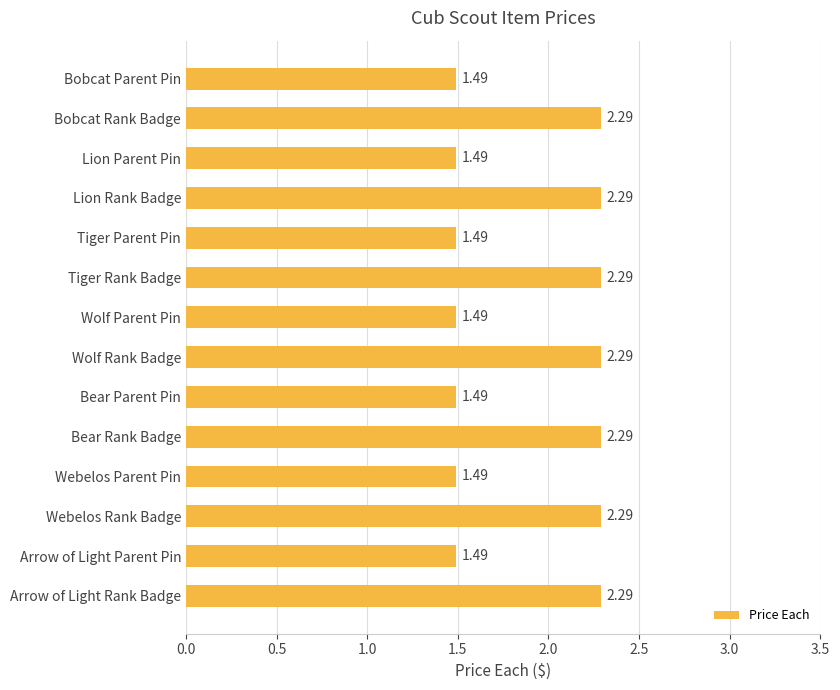

Which has a higher value, Tiger Parent Pin or Tiger Rank Badge?

Tiger Rank Badge